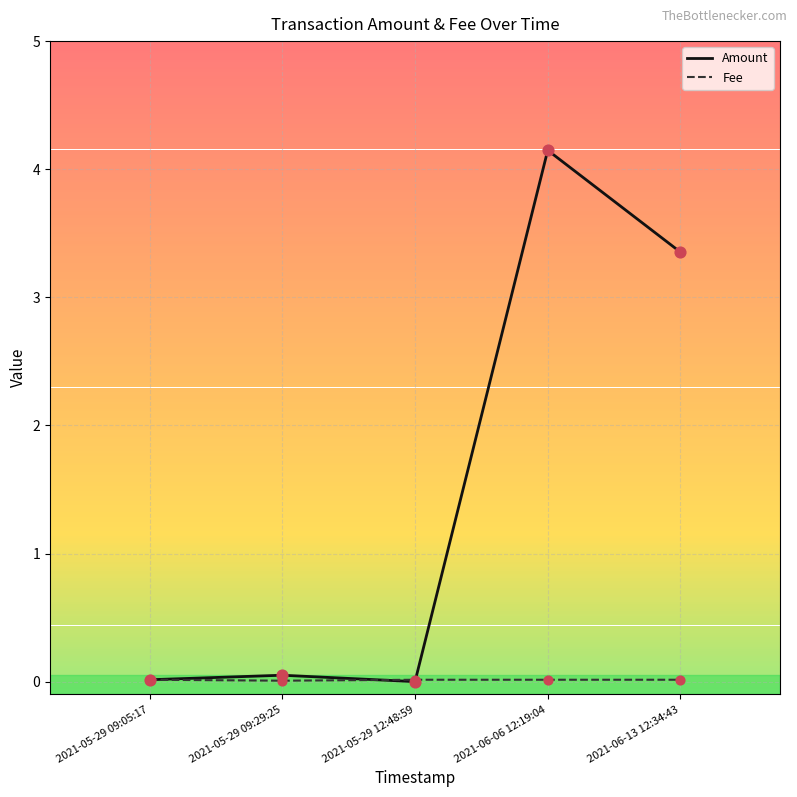

What are all the series names shown in the legend?

Amount, Fee